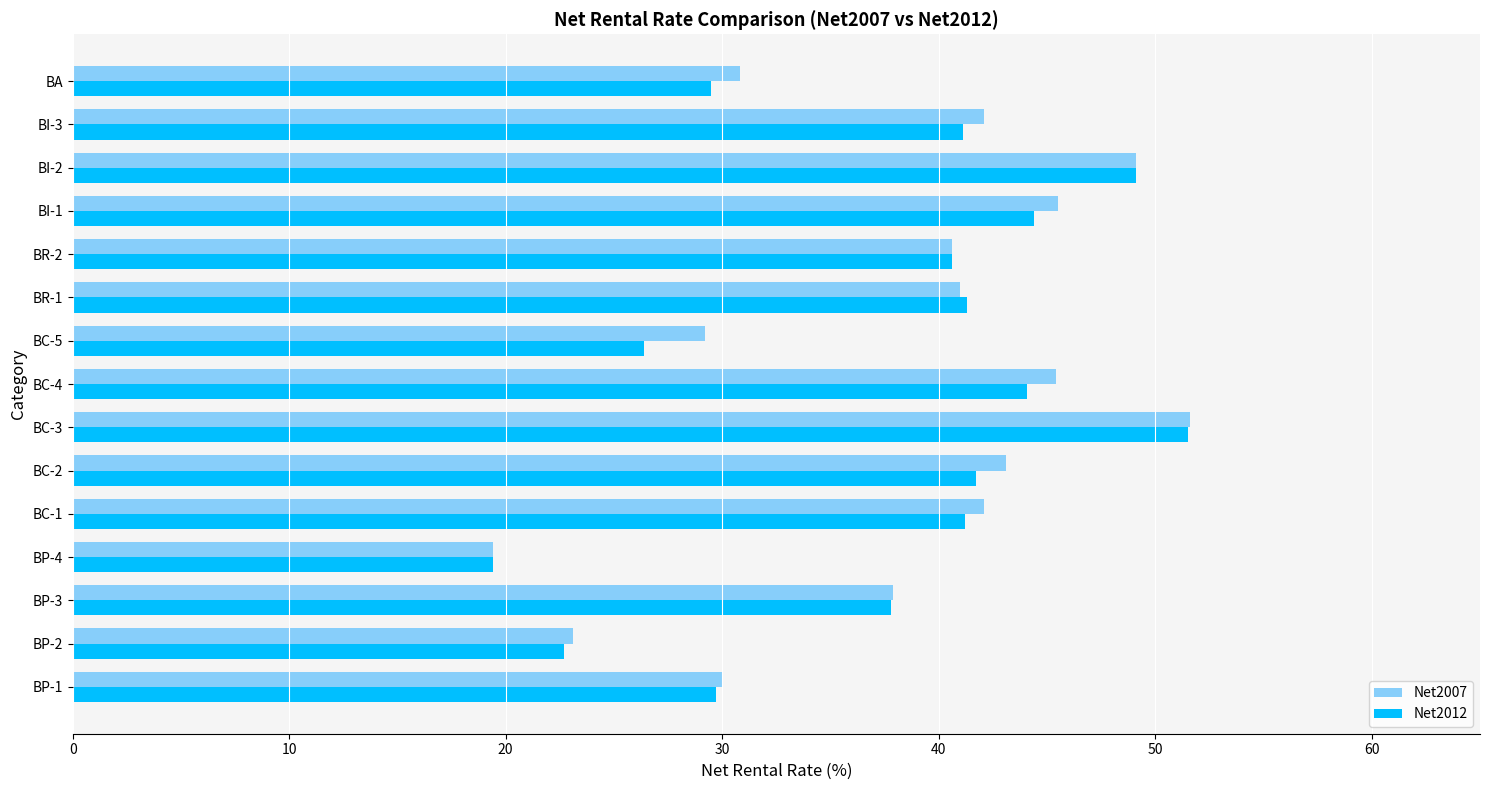

What is the sum of the Net2007 values at BR-1 and BI-1?

86.5